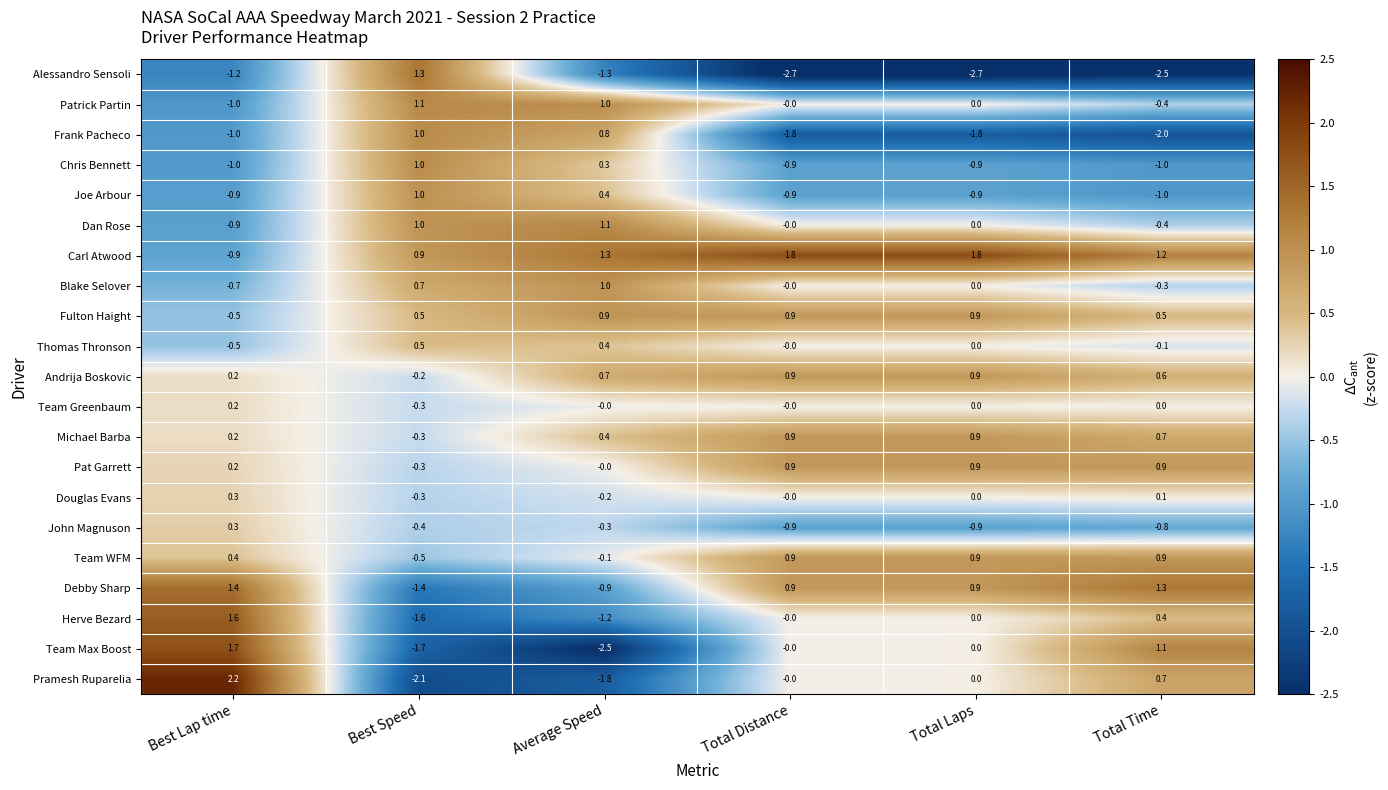

What is the smallest value displayed?

-2.7